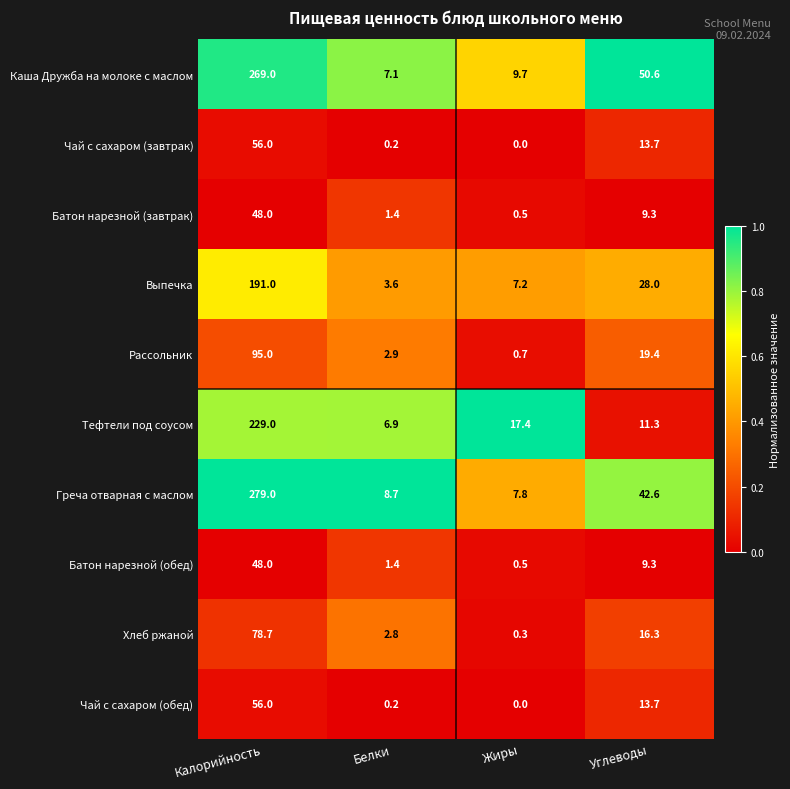

What is the maximum value shown in the chart?

279.0